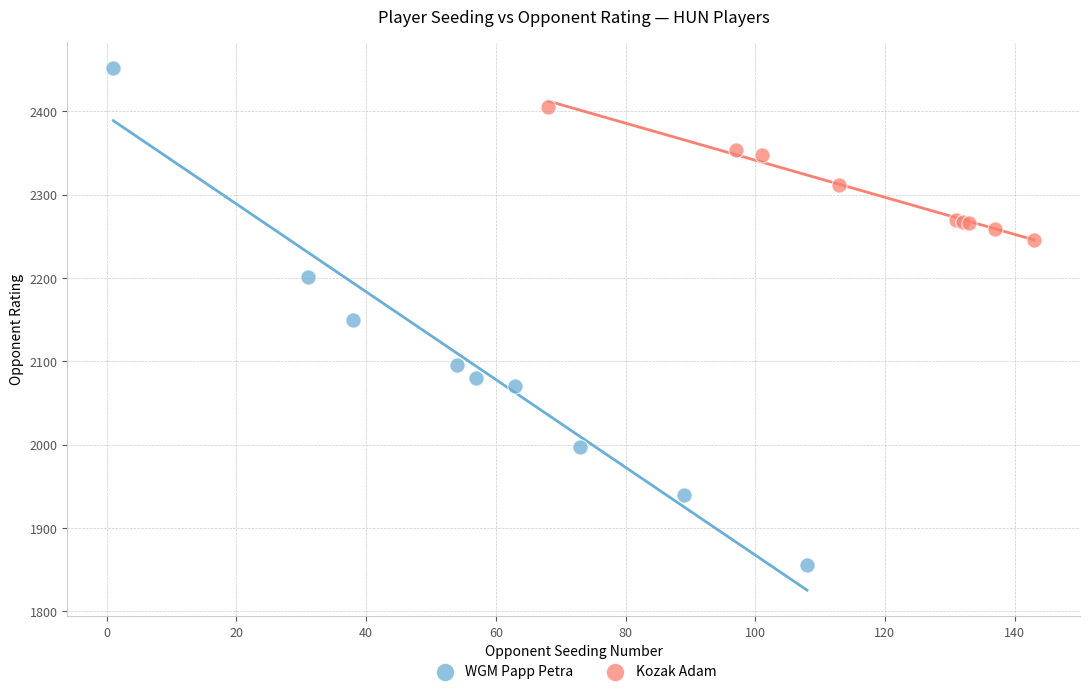

Which series reaches the maximum Y coordinate?

WGM Papp Petra